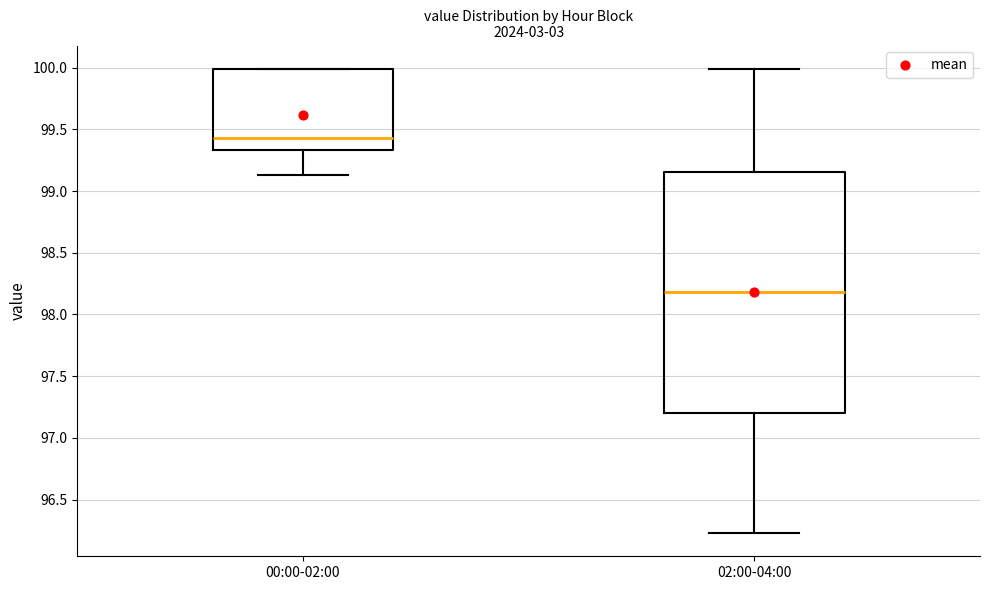

Reading left to right, read every box against the y-axis: the position of its median line, the range the box covers, and the ends of its whiskers. The values are not printed on the chart, so give them approximately, as read against the axis.

00:00-02:00: median 99.45, box 99.35 to 100.00, whiskers 99.15 to 100.00
02:00-04:00: median 98.20, box 97.20 to 99.15, whiskers 96.25 to 100.00